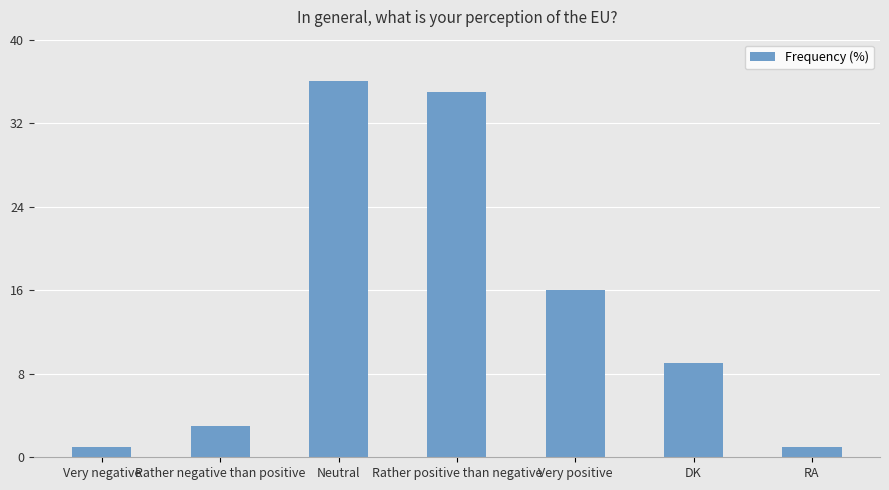

What position from the left is Rather positive than negative?

4